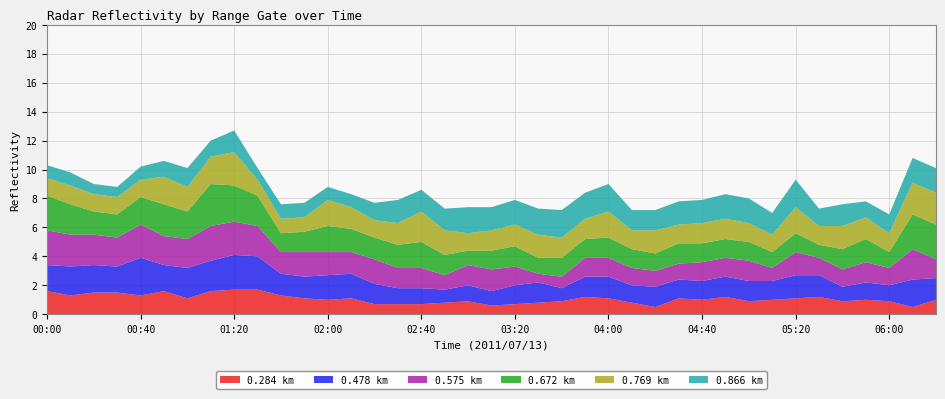

Reading left to right, list all the values displayed in this chart.

0.284: 1.6	1.3	1.5	1.5	1.3	1.6	1.1	1.6	1.7	1.7	1.3	1.1	1.0	1.1	0.7	0.7	0.7	0.8	0.9	0.6	0.7	0.8	0.9	1.2	1.1	0.8	0.5	1.1	1.0	1.2	0.9	1.0	1.1	1.2	0.9	1.0	0.9	0.5	1.0
0.478: 1.8	2.0	1.9	1.8	2.6	1.8	2.1	2.1	2.4	2.3	1.5	1.5	1.7	1.7	1.4	1.1	1.1	0.9	1.1	1.0	1.3	1.4	0.9	1.4	1.5	1.2	1.4	1.3	1.3	1.4	1.4	1.3	1.6	1.5	1.0	1.2	1.1	1.9	1.5
0.575: 2.4	2.2	2.1	2.0	2.3	2.0	2.0	2.4	2.3	2.1	1.5	1.7	1.6	1.5	1.7	1.4	1.4	1.0	1.4	1.5	1.3	0.6	0.8	1.3	1.3	1.2	1.1	1.1	1.3	1.3	1.4	0.9	1.6	1.2	1.2	1.4	1.2	2.1	1.3
0.672: 2.4	2.1	1.6	1.6	1.9	2.2	1.9	2.9	2.5	2.1	1.3	1.4	1.8	1.6	1.5	1.6	1.8	1.4	1.0	1.3	1.4	1.1	1.3	1.3	1.4	1.3	1.2	1.4	1.3	1.3	1.3	1.1	1.3	0.9	1.4	1.6	1.1	2.4	2.4
0.769: 1.2	1.3	1.2	1.2	1.2	1.9	1.7	1.9	2.3	1.1	1.0	1.0	1.8	1.5	1.2	1.5	2.1	1.7	1.2	1.4	1.5	1.6	1.4	1.4	1.8	1.3	1.6	1.3	1.4	1.4	1.3	1.2	1.8	1.3	1.6	1.5	1.3	2.2	2.2
0.866: 0.9	0.9	0.7	0.7	0.9	1.1	1.3	1.1	1.5	0.8	1.0	1.0	0.9	0.9	1.2	1.6	1.5	1.5	1.8	1.6	1.7	1.8	1.9	1.8	1.9	1.4	1.4	1.6	1.6	1.7	1.7	1.5	1.9	1.2	1.5	1.1	1.3	1.7	1.7